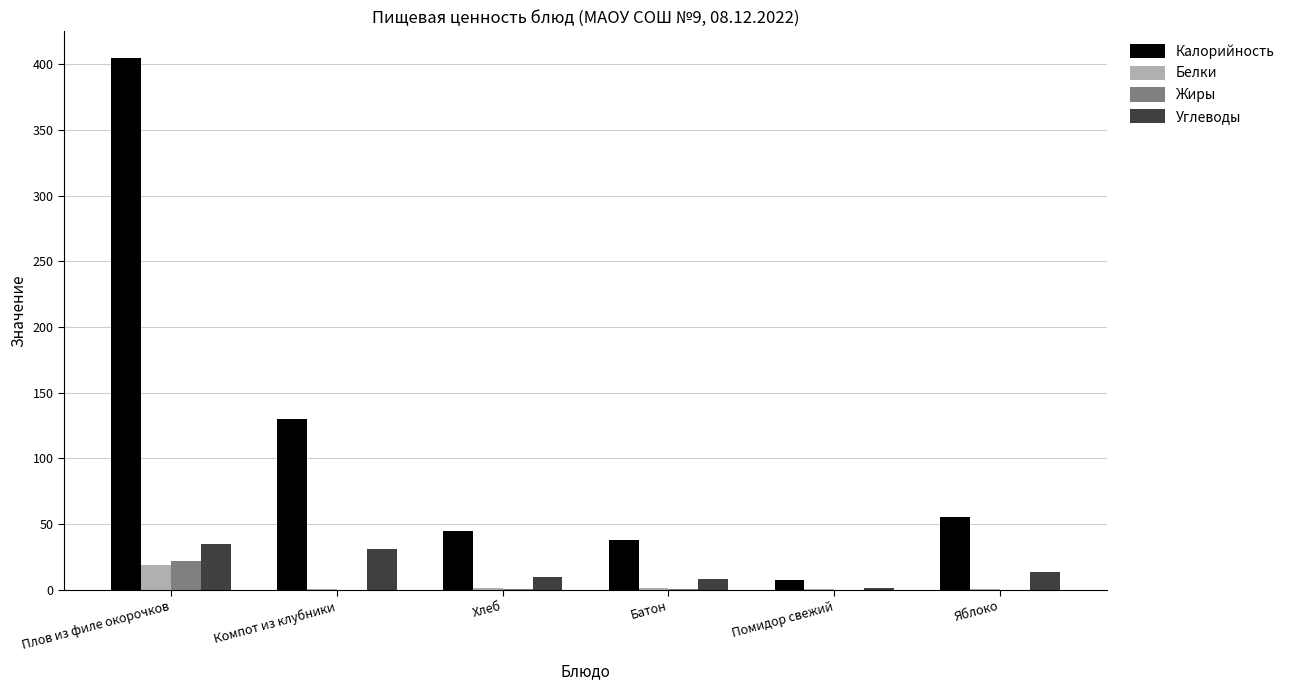

The value of Жиры at Компот из клубники is 14.0. True or false?

False